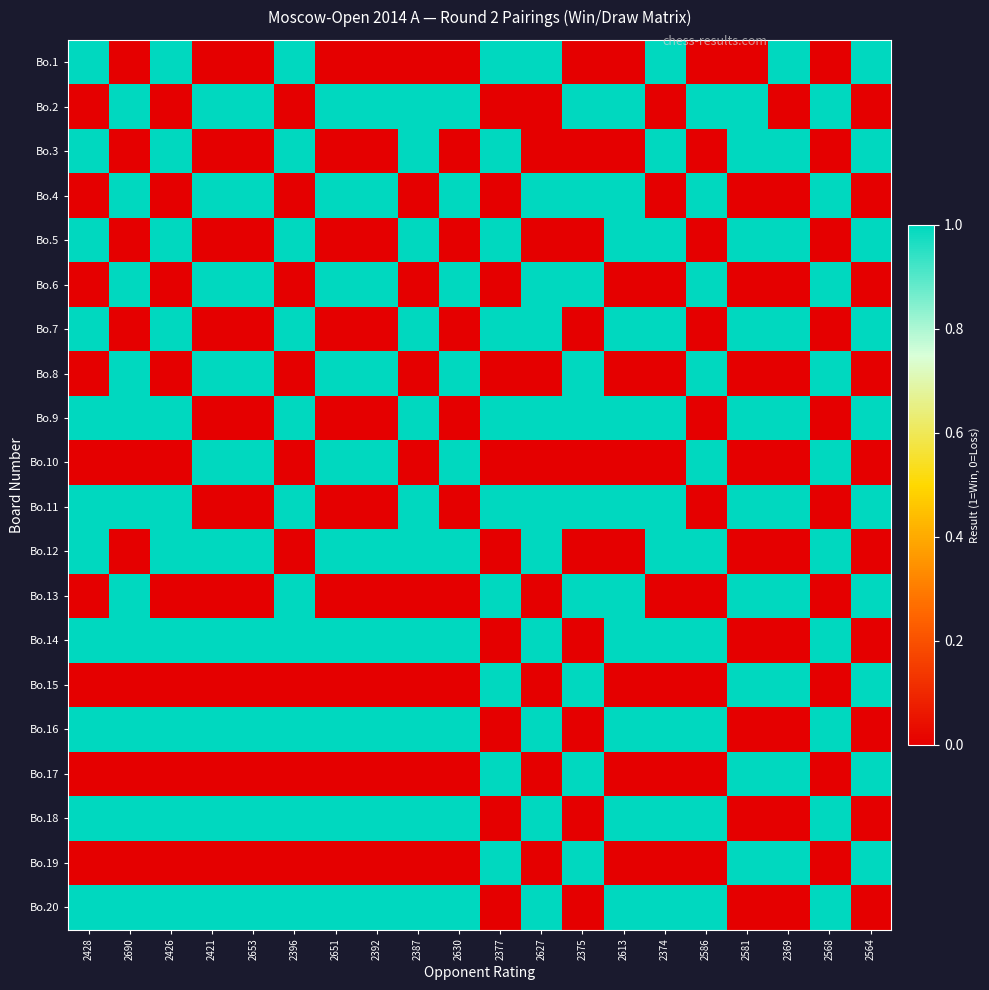

Which category has the highest value across all series?

2428